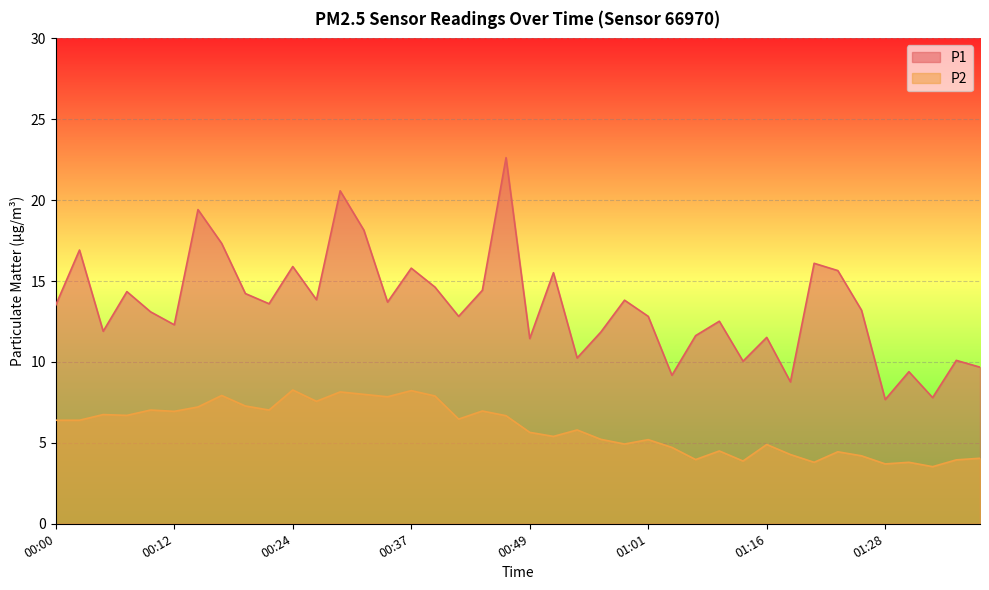

In P1, how many points are higher than both neighbors (excluding endpoints)?

14